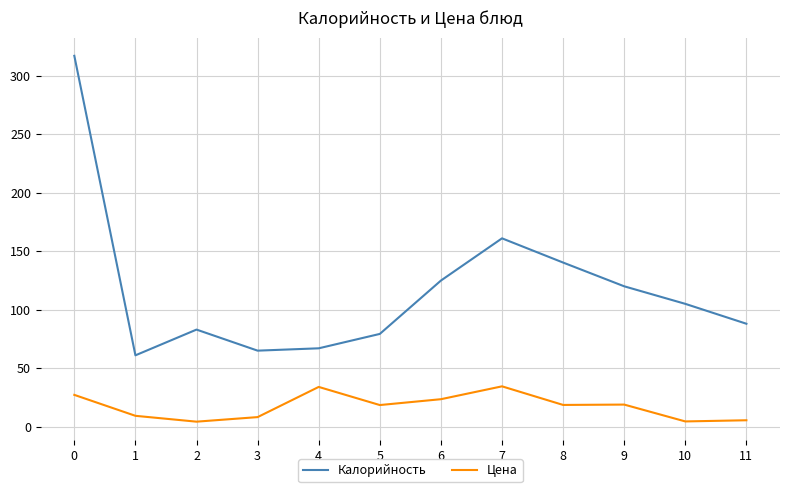

What is the minimum value shown in the chart?

4.3